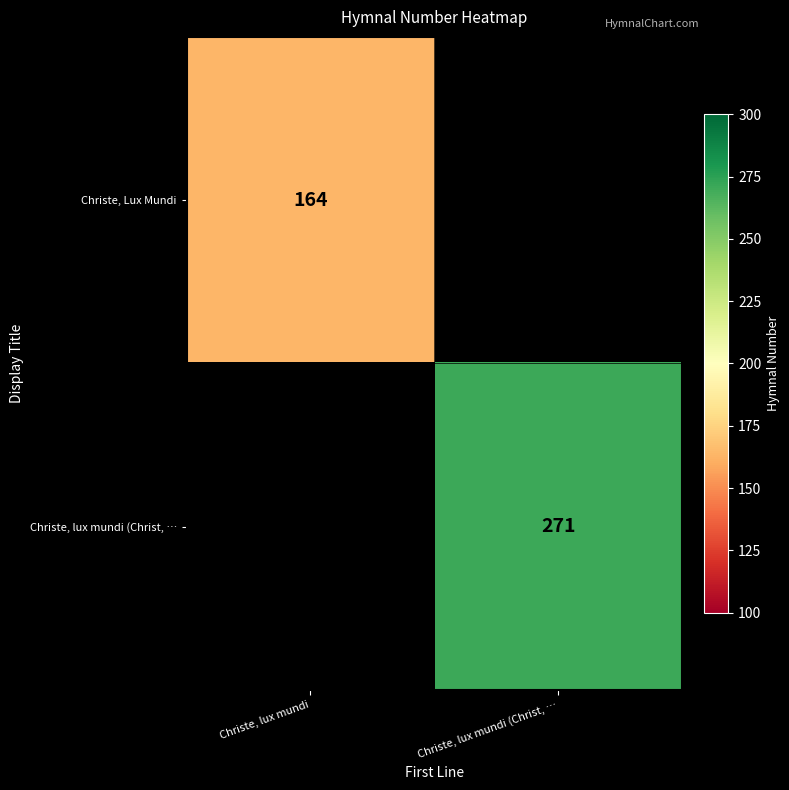

Is it true that Christe, lux mundi (Christ, … equals 139 at Christe, lux mundi (Christ, …?

False